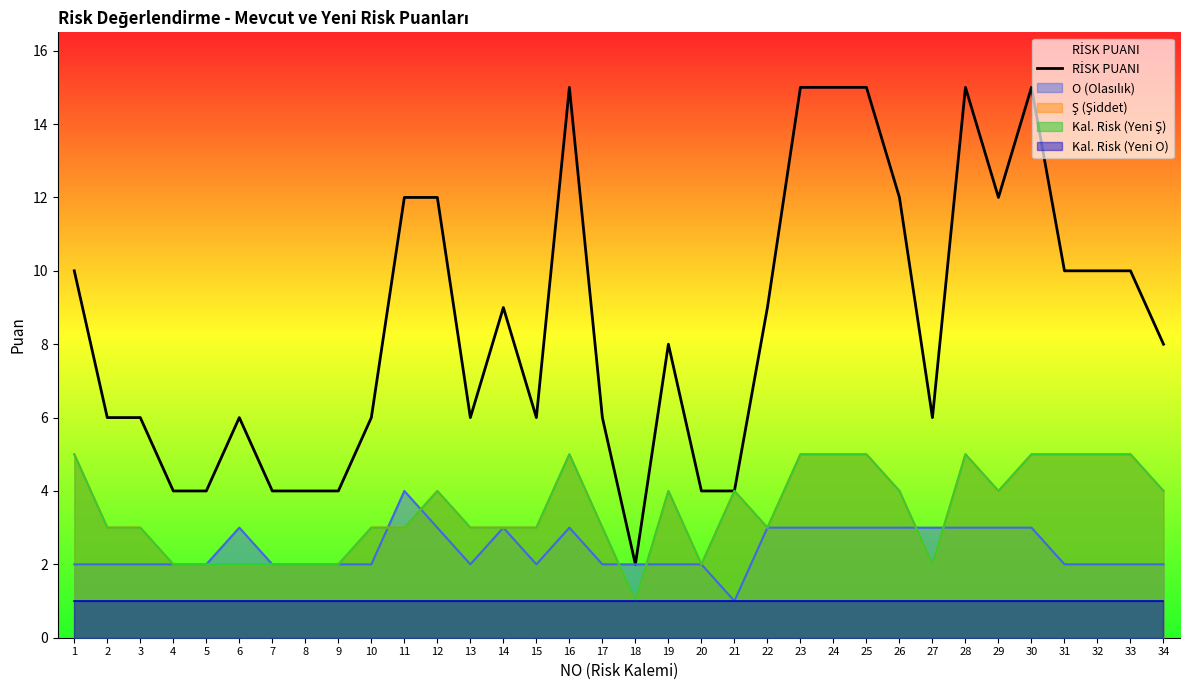

List the labels in order of value, largest first.

16, 23, 24, 25, 28, 30, 11, 12, 26, 29, 1, 31, 32, 33, 14, 22, 19, 34, 2, 3, 6, 10, 13, 15, 17, 27, 4, 5, 7, 8, 9, 20, 21, 18